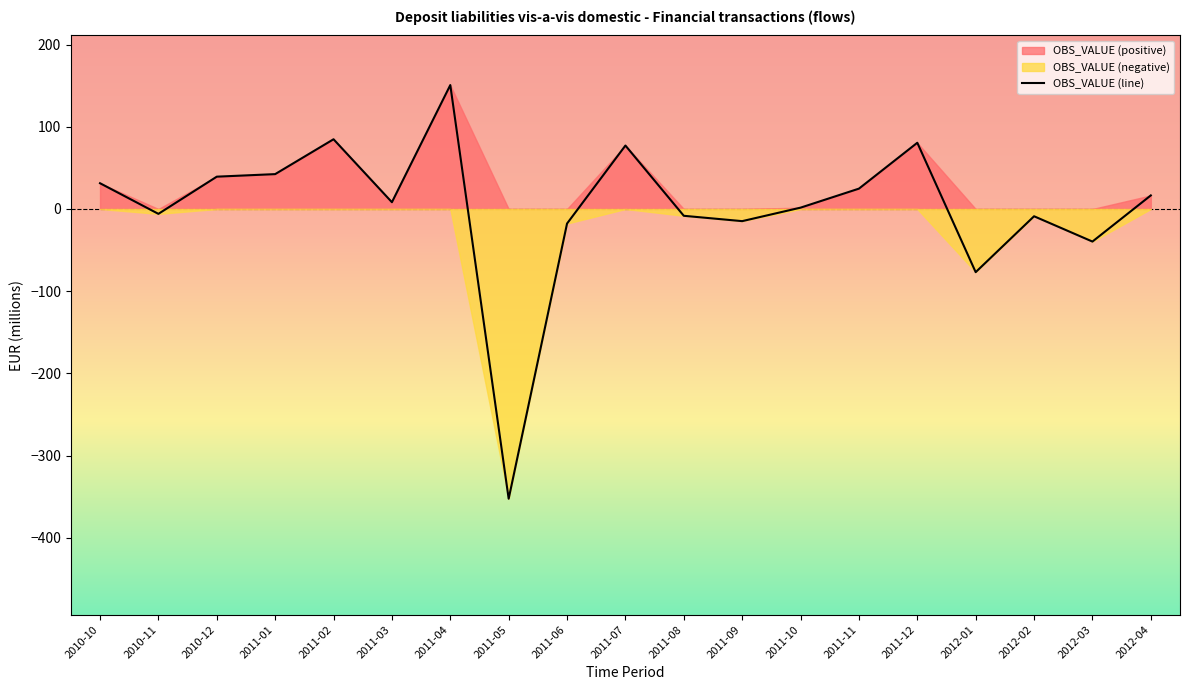

What is the average value?

1.7